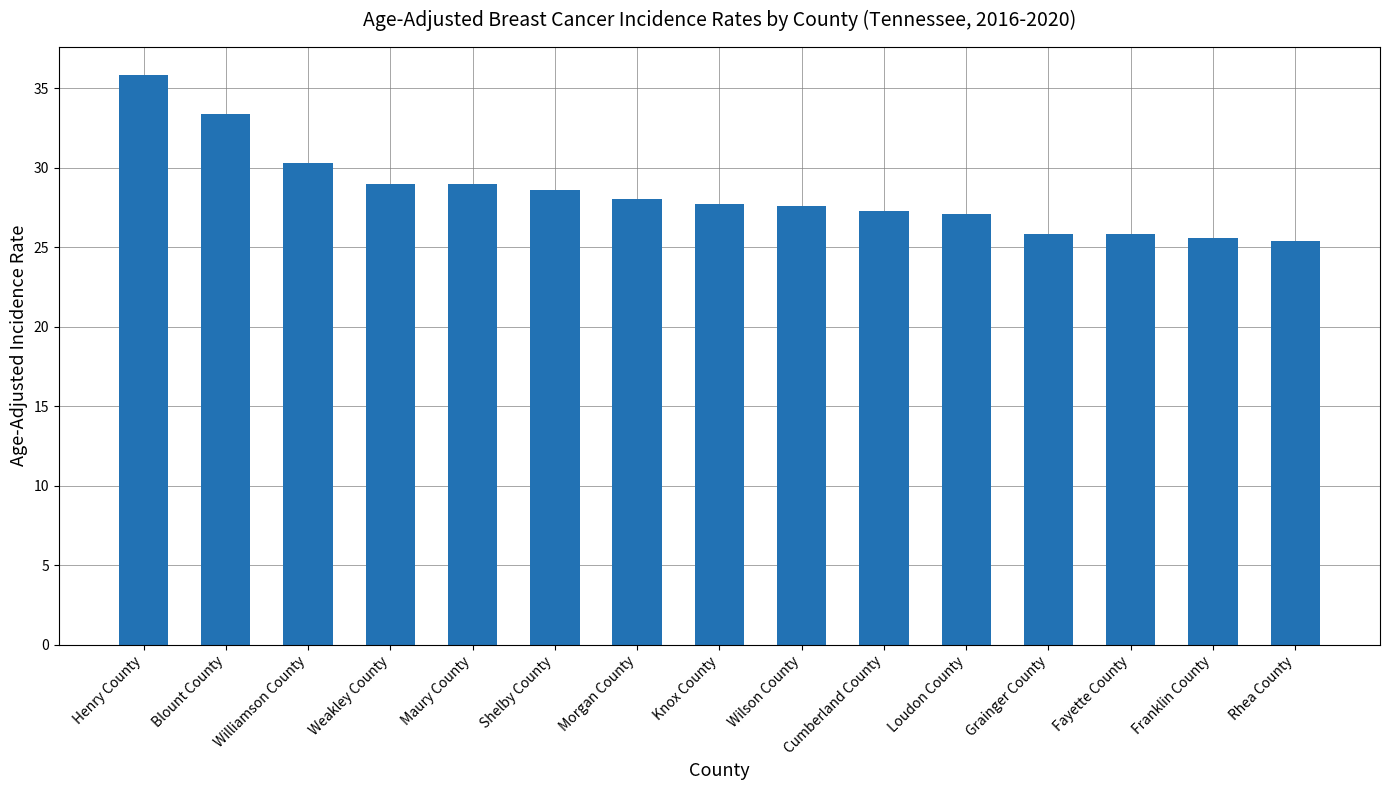

Is it true that the value at Morgan County is 28.0?

True